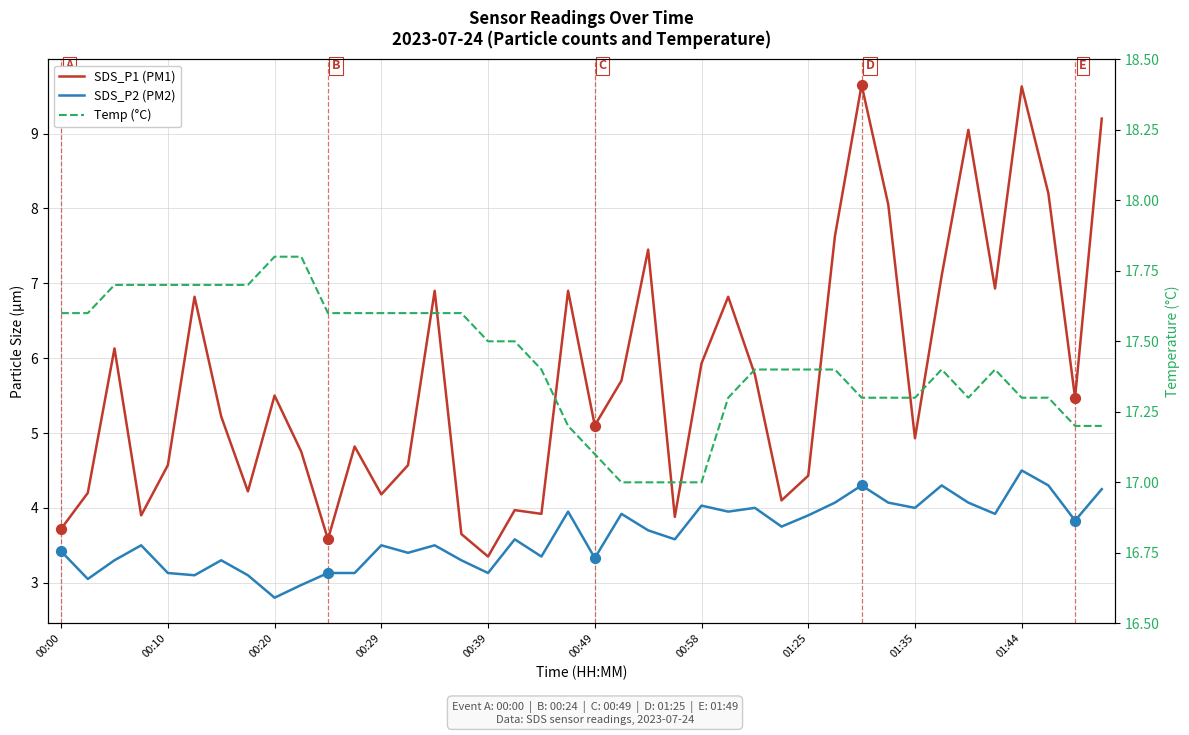

What are all the series names shown in the legend?

SDS_P1 (PM1), SDS_P2 (PM2), Temp (°C)